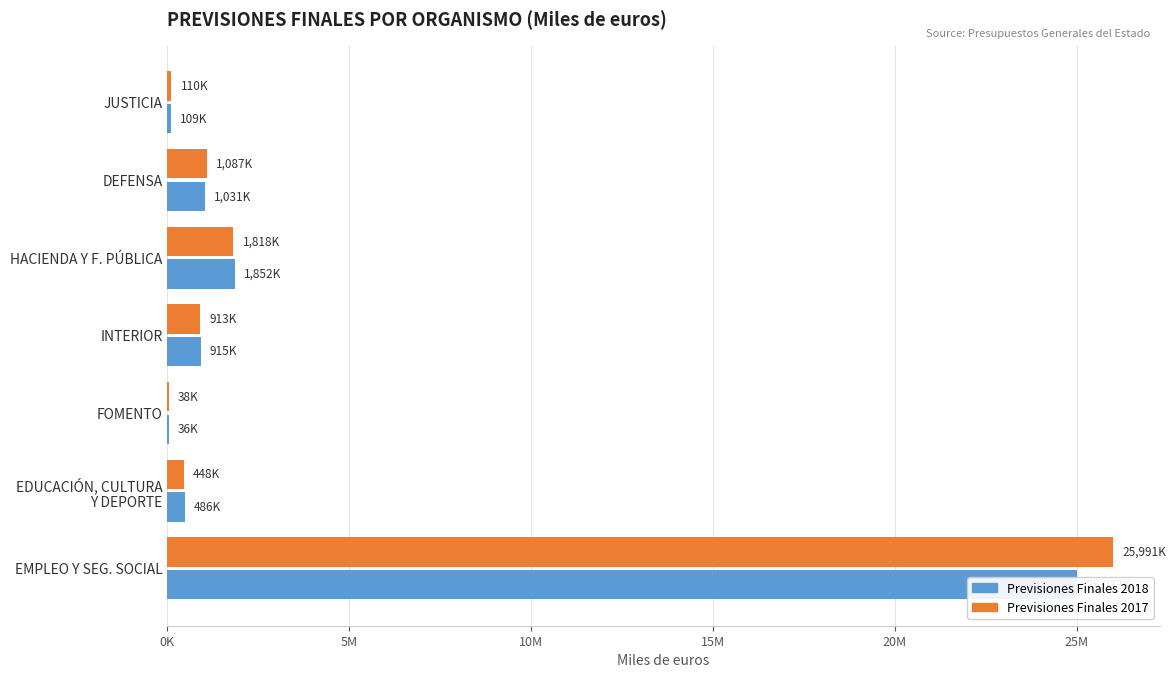

Which series has the largest total across all categories?

Previsiones Finales 2017